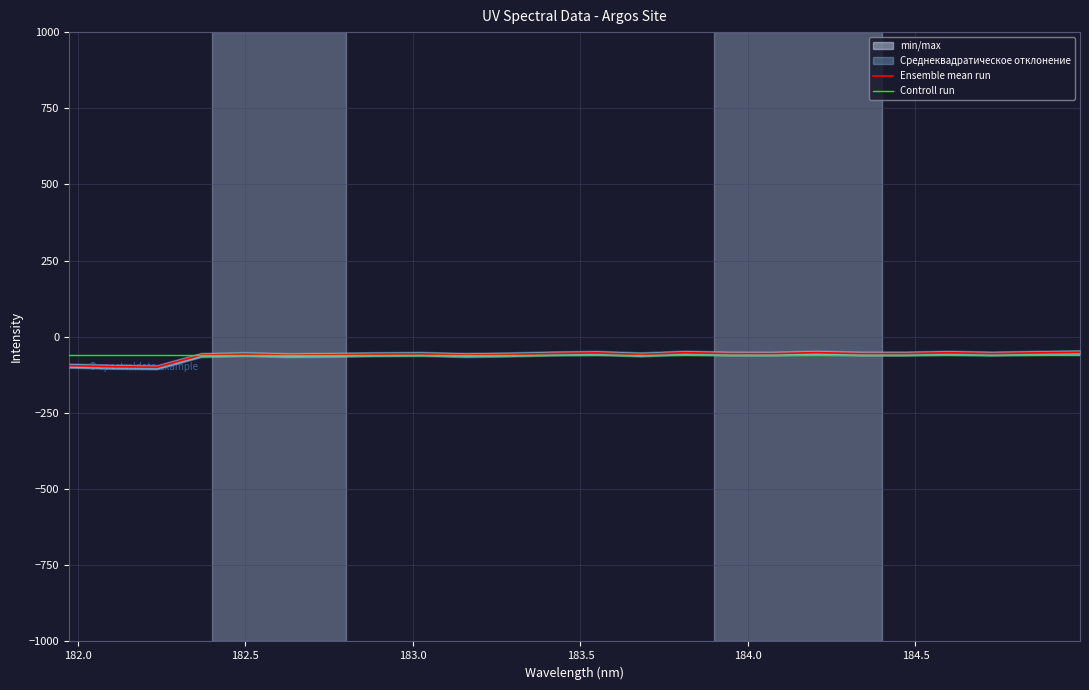

What is the average value of the Controll run series?

-60.8